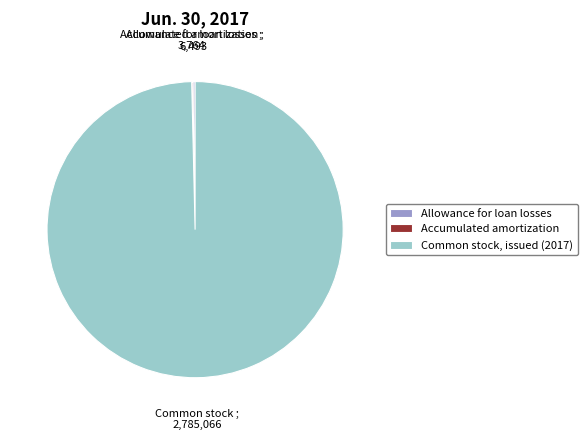

Does any single category account for the majority?

Yes